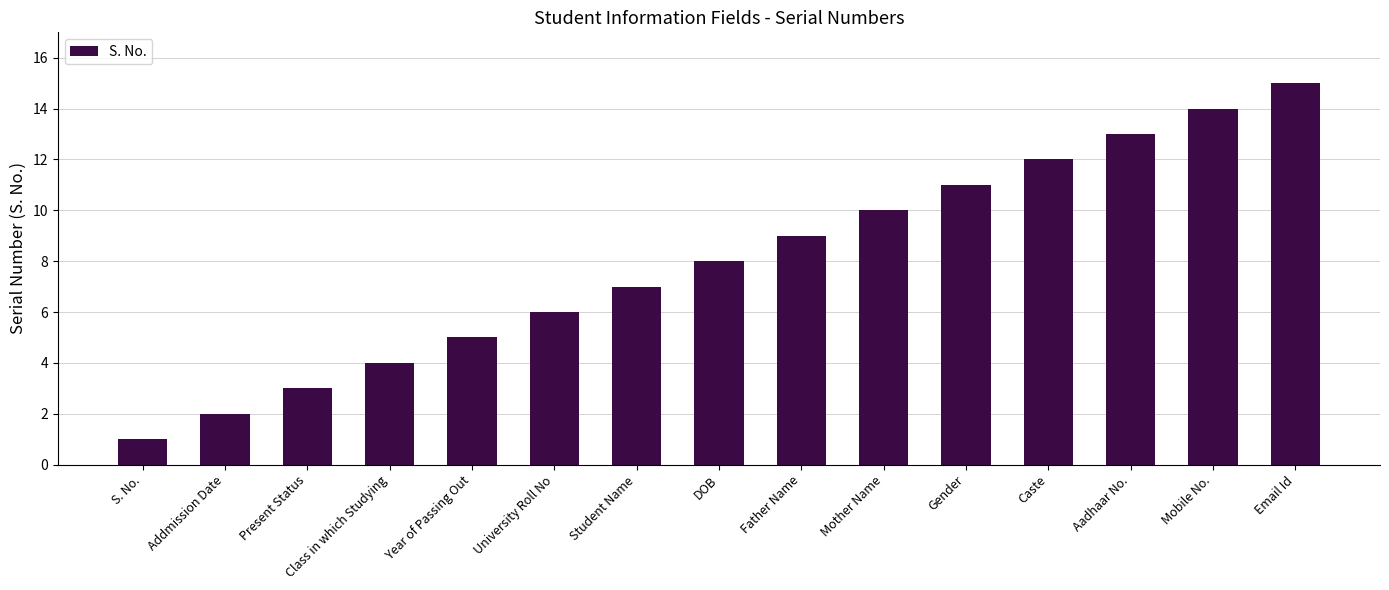

List the labels in order of value, largest first.

Email Id, Mobile No., Aadhaar No., Caste, Gender, Mother Name, Father Name, DOB, Student Name, University Roll No, Year of Passing Out, Class in which Studying, Present Status, Addmission Date, S. No.